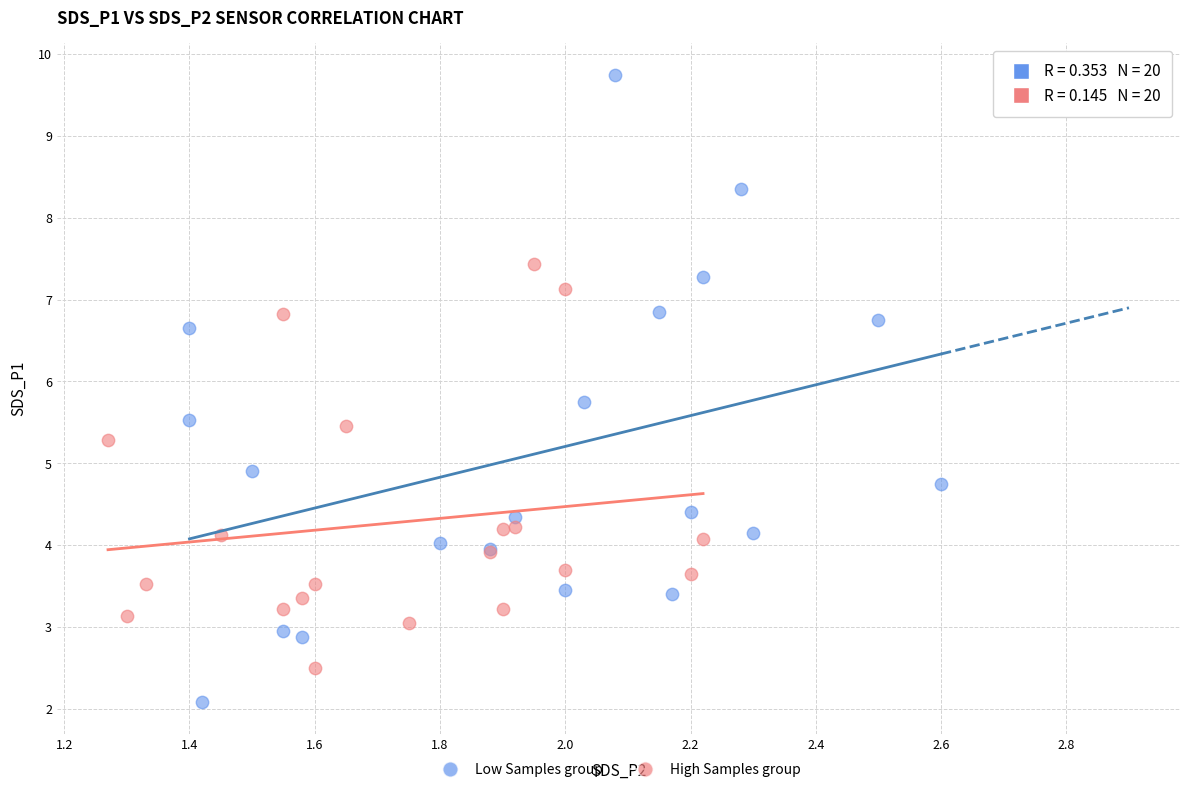

What are all the series names shown in the legend?

Low Samples group, High Samples group